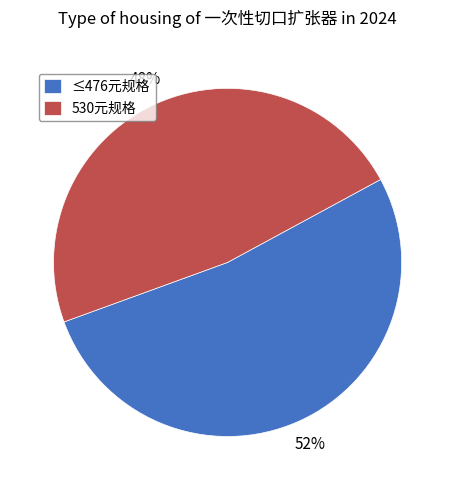

The 530元规格 slice represents 48% of the pie. True or false?

True